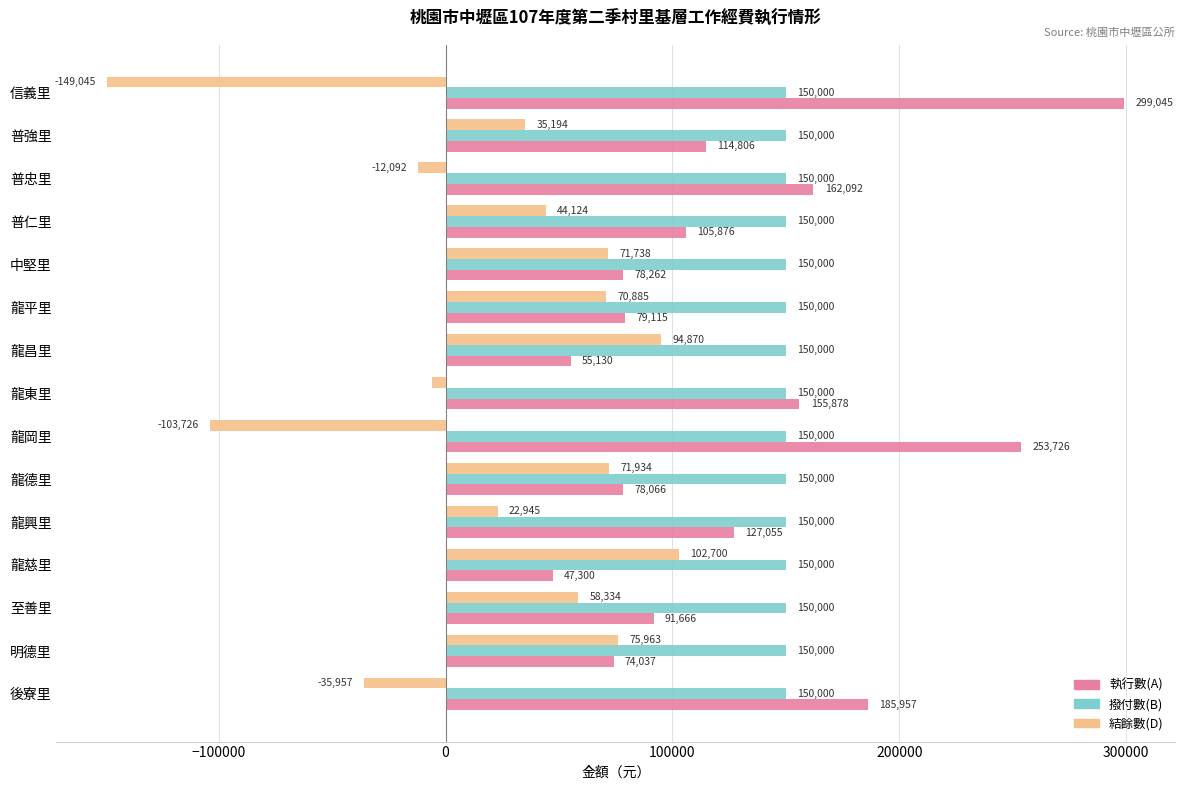

What are all the series names shown in the legend?

執行數(A), 撥付數(B), 結餘數(D)